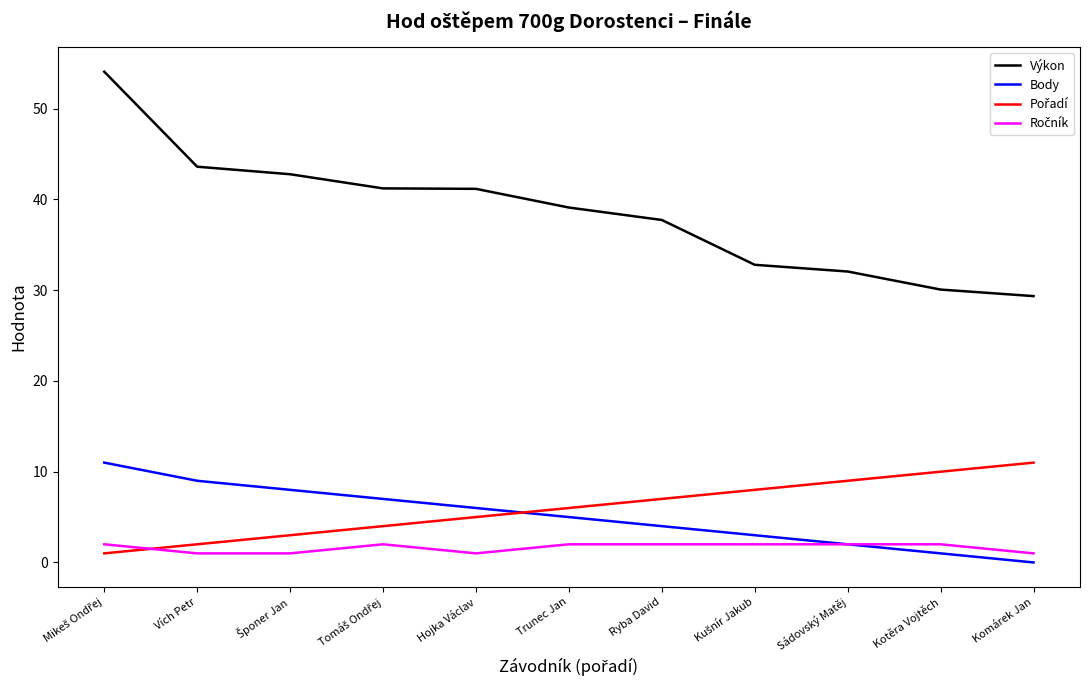

The value of Výkon at Komárek Jan is 14.8. True or false?

False